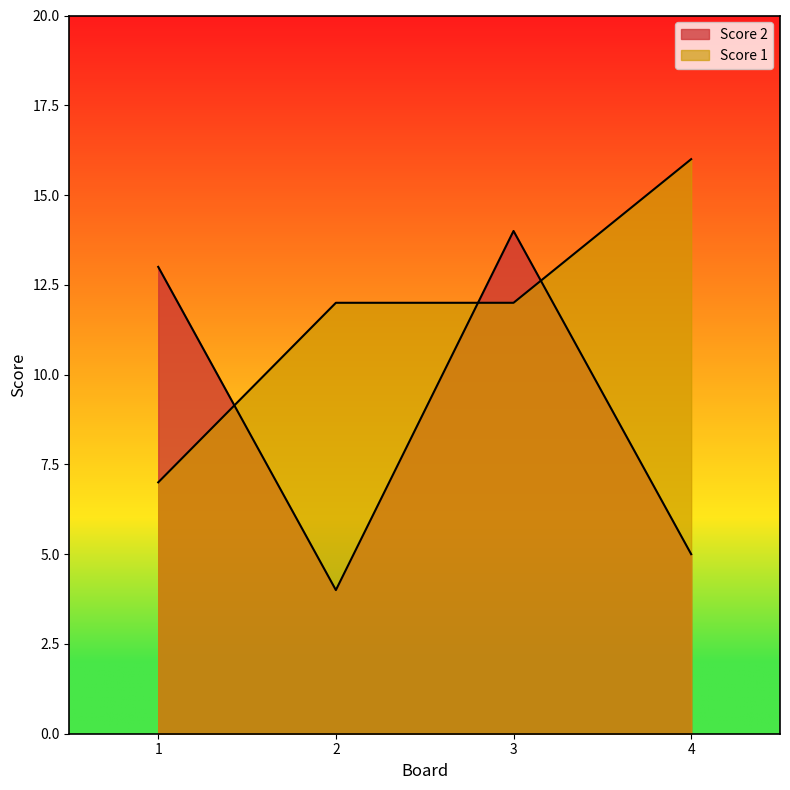

In Score 2, how many points are higher than both neighbors (excluding endpoints)?

1